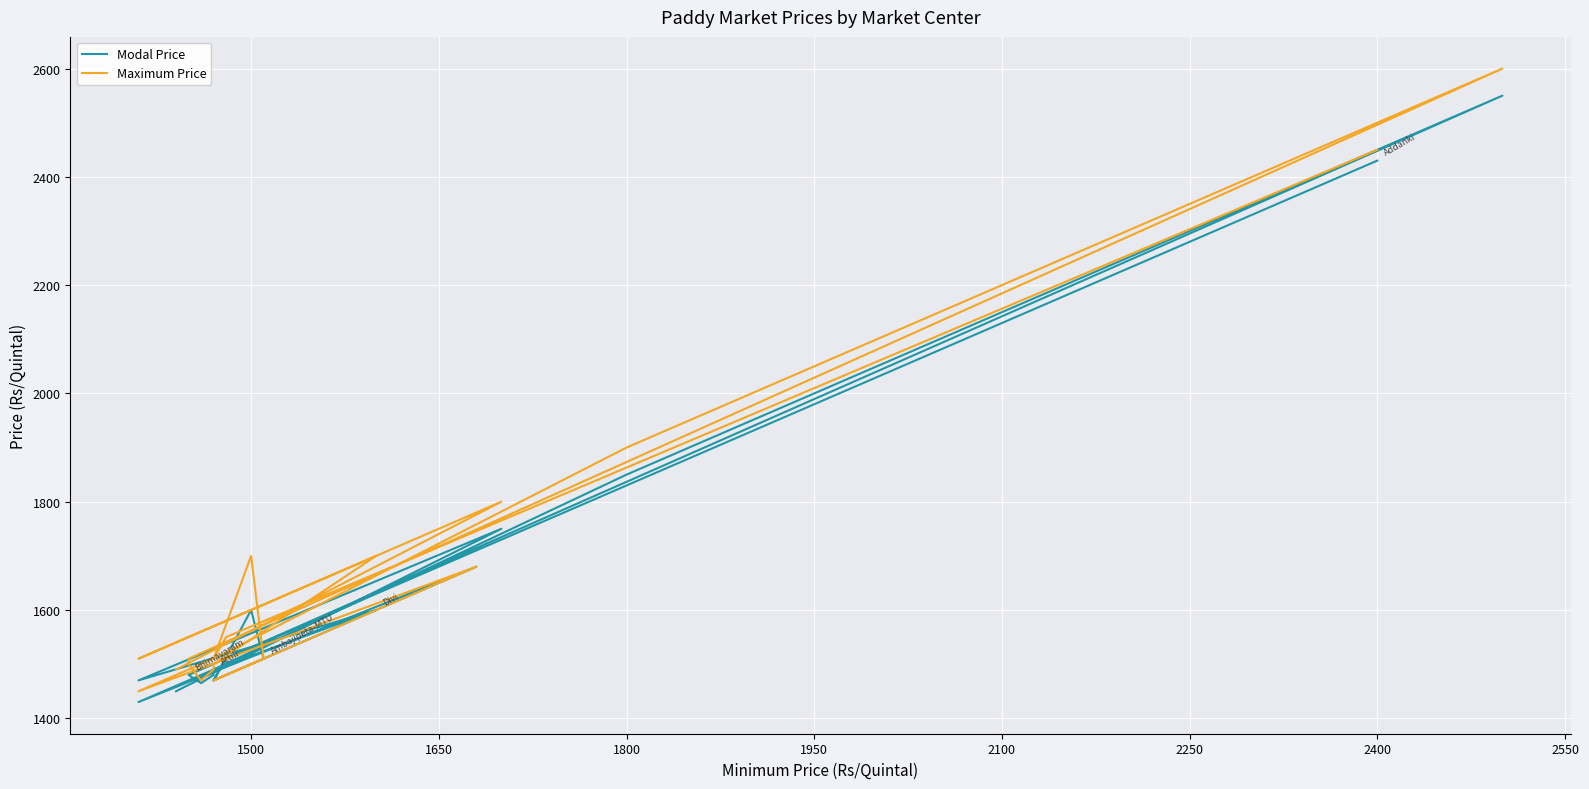

Which series has the largest total across all categories?

Maximum Price